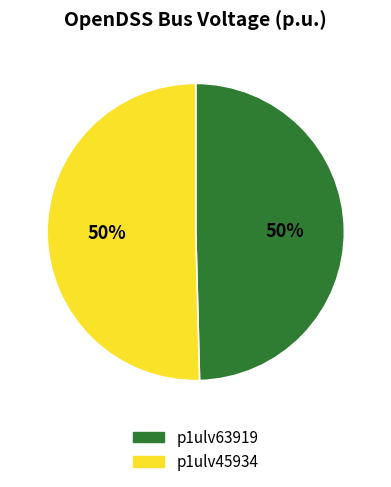

Approximately how many times larger is the value at p1ulv45934 compared to p1ulv63919?

1.0